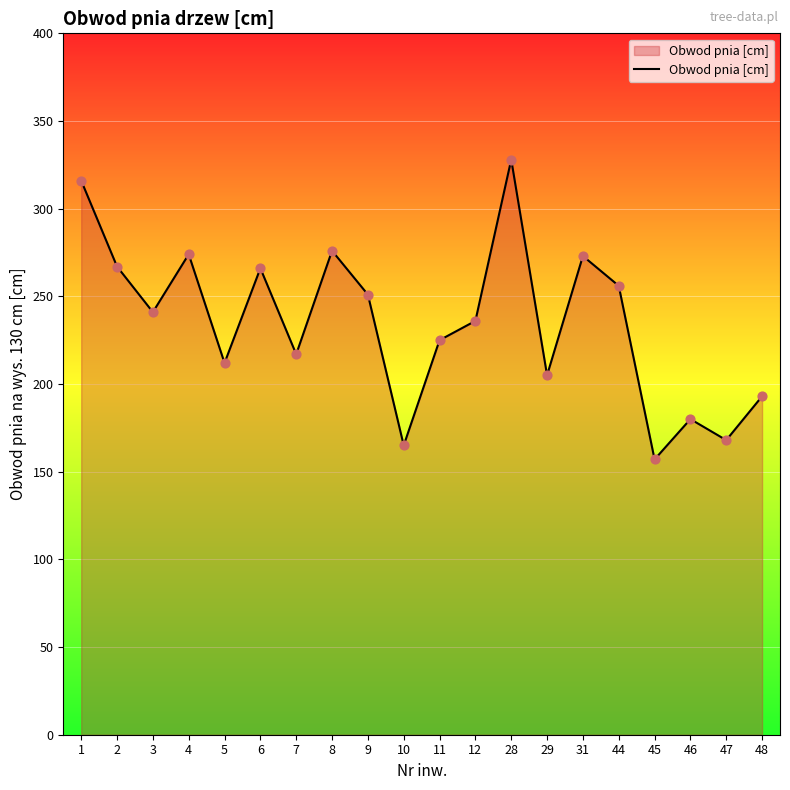

What is the ratio of the value at 47 to the value at 29?

0.8